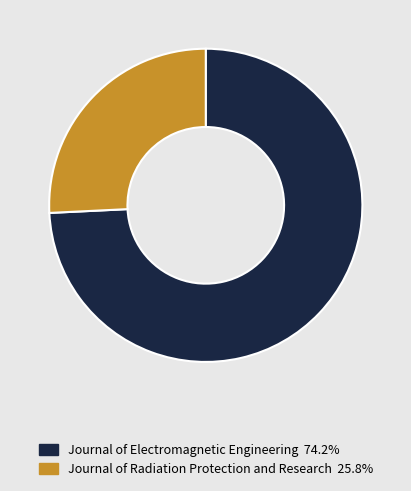

Does Journal of Radiation Protection and Research account for over 50% of the chart?

No